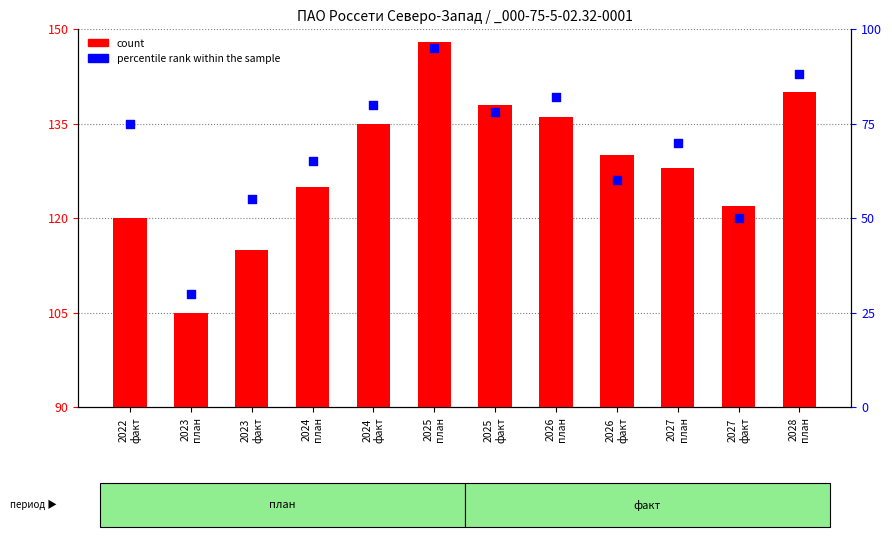

What are all the series names shown in the legend?

count, percentile rank within the sample